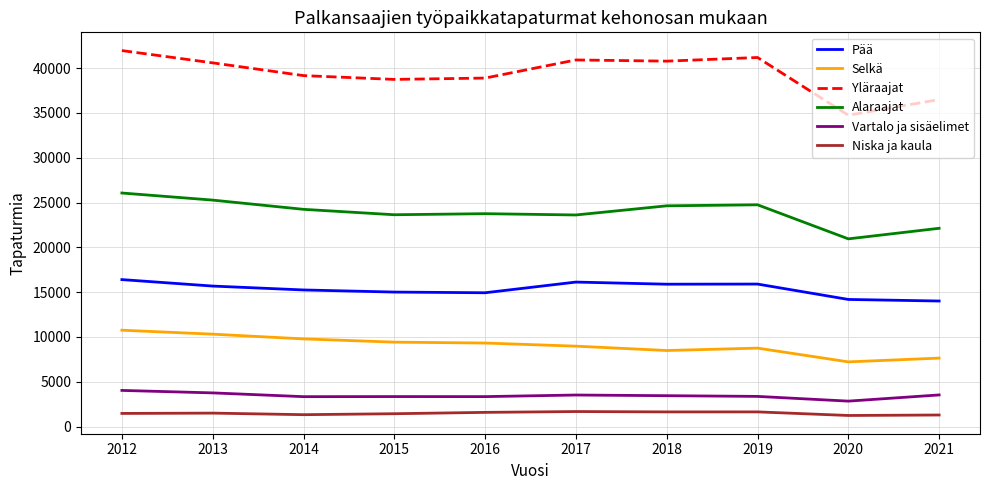

At 2012, list the series in order from smallest to largest.

Niska ja kaula, Vartalo ja sisäelimet, Selkä, Pää, Alaraajat, Yläraajat